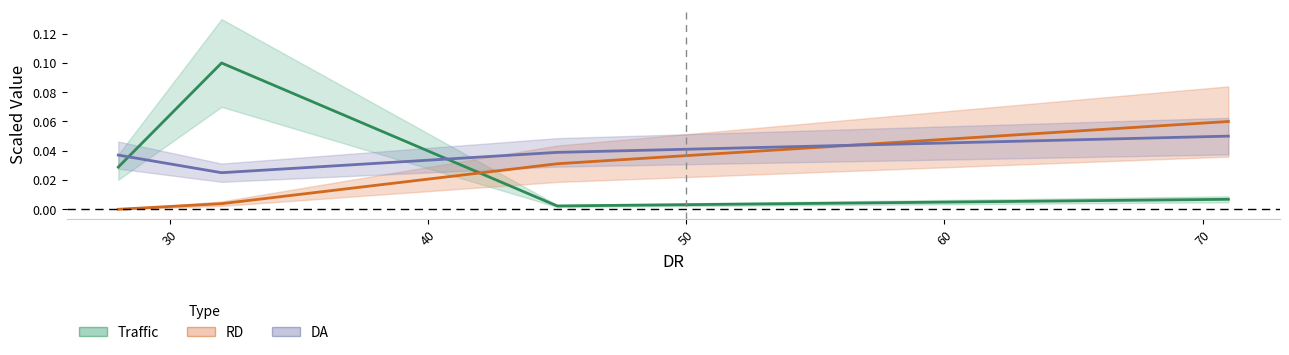

True or false: Traffic and DA cross at least once.

True